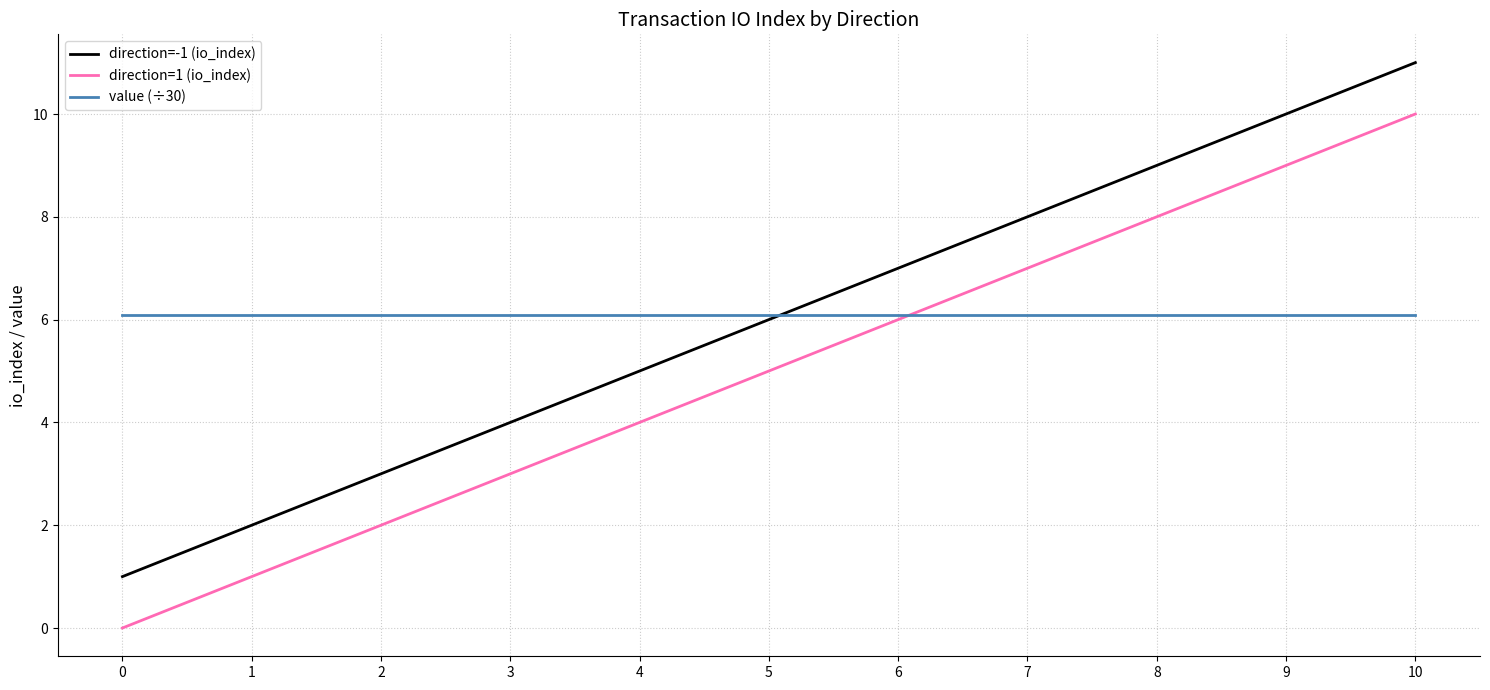

Reading left to right, what are all the values shown in this chart?

direction=-1 (io_index): 0=1.0	1=2.0	2=3.0	3=4.0	4=5.0	5=6.0	6=7.0	7=8.0	8=9.0	9=10.0	10=11.0
direction=1 (io_index): 0=0.0	1=1.0	2=2.0	3=3.0	4=4.0	5=5.0	6=6.0	7=7.0	8=8.0	9=9.0	10=10.0
value (÷30): 0=6.1	1=6.1	2=6.1	3=6.1	4=6.1	5=6.1	6=6.1	7=6.1	8=6.1	9=6.1	10=6.1